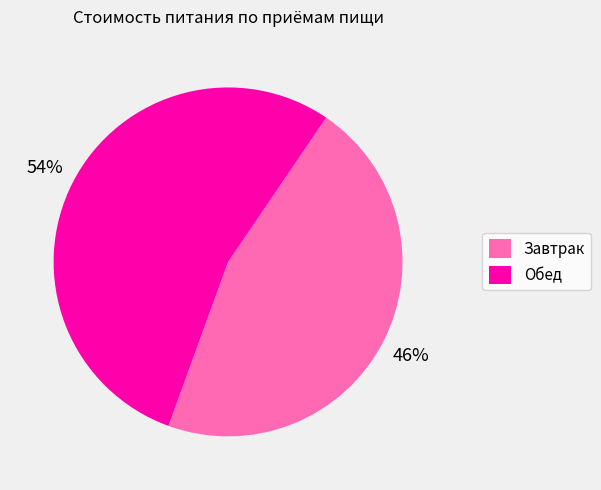

What is the largest slice in the pie chart?

Обед